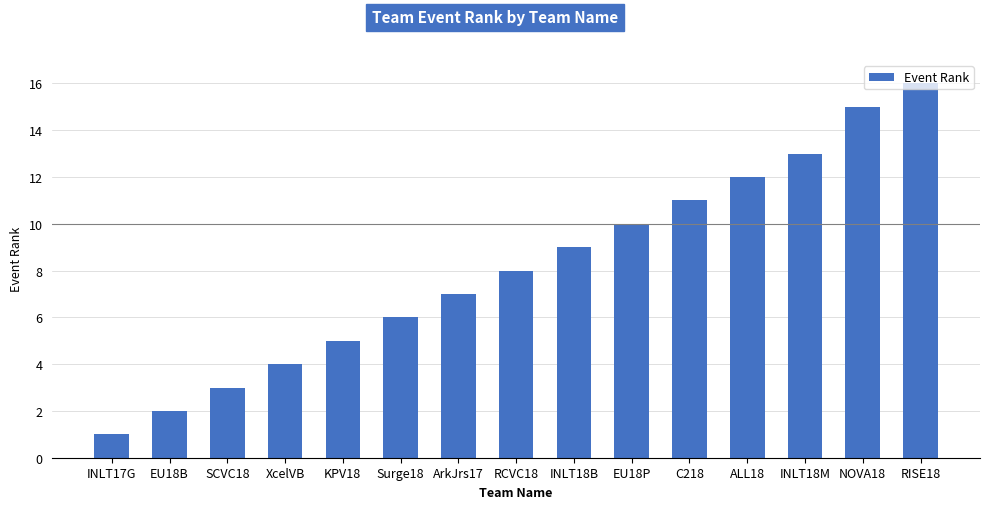

What is the minimum value shown in the chart?

1